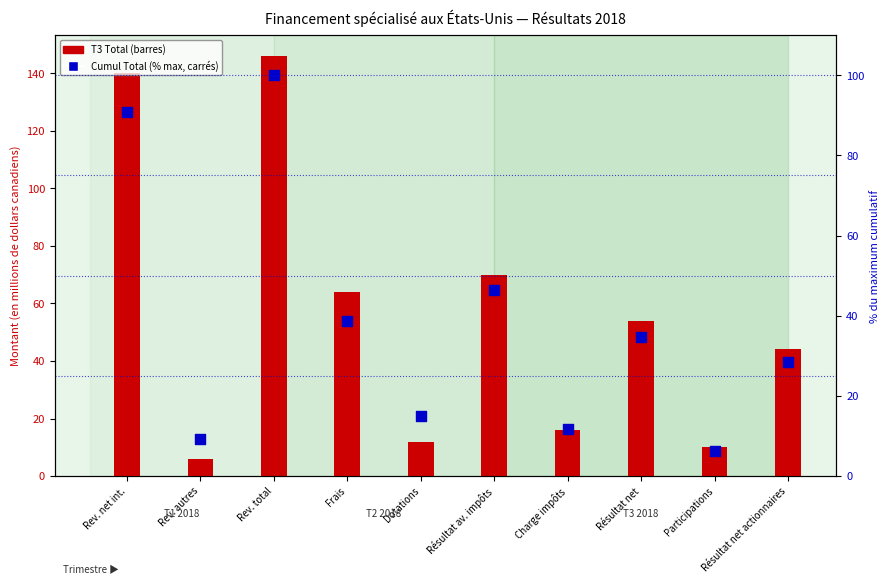

Which series reaches the minimum Y coordinate?

T3 Total